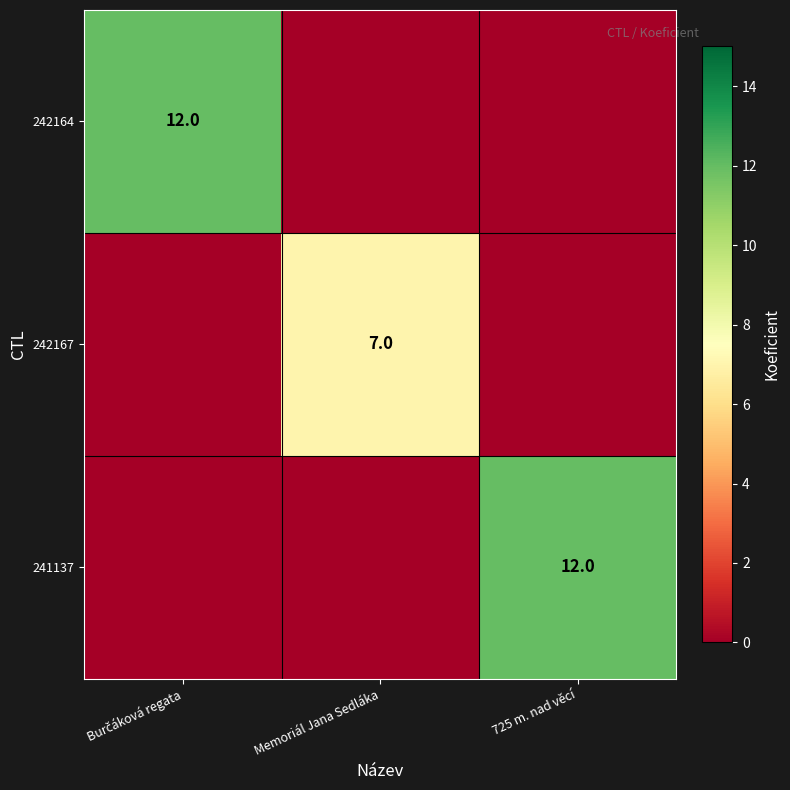

How many series are shown in this chart?

3